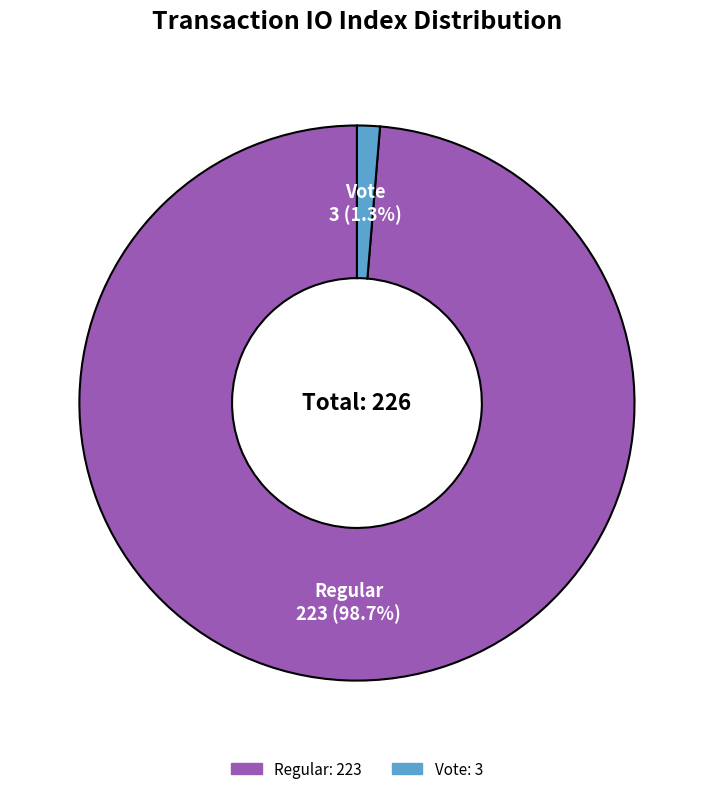

To the nearest percent, what is the difference between the largest and smallest slice percentages?

97%